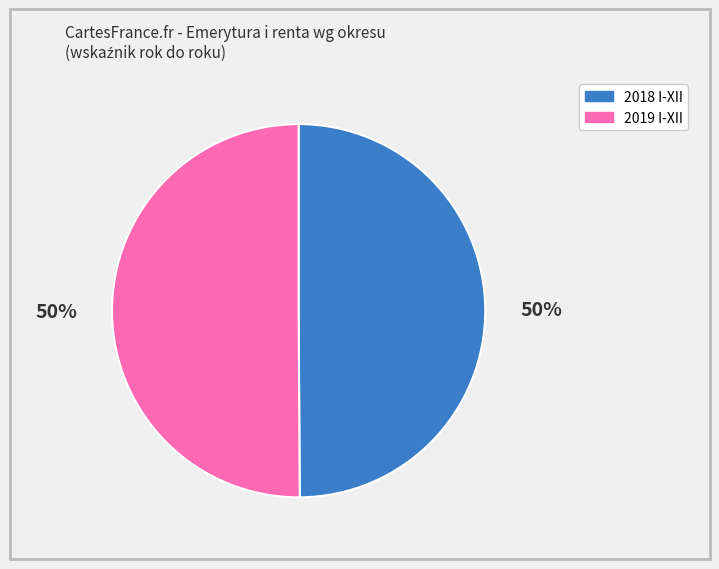

True or false: 2018 I-XII accounts for 62% of the total.

False